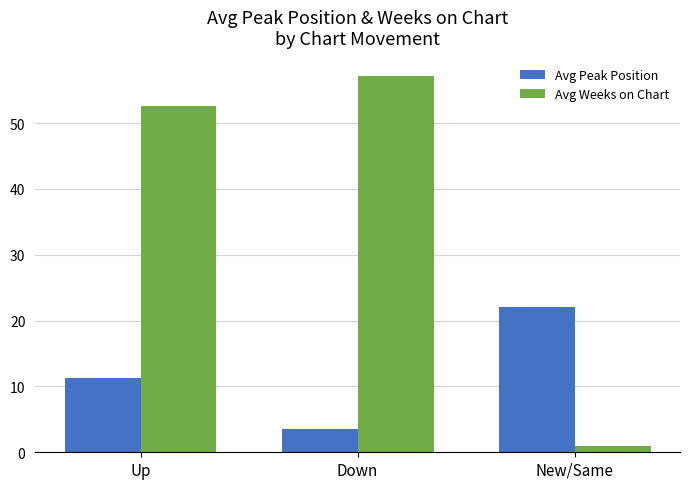

List the series in order of their peak value, highest first.

Avg Weeks on Chart, Avg Peak Position